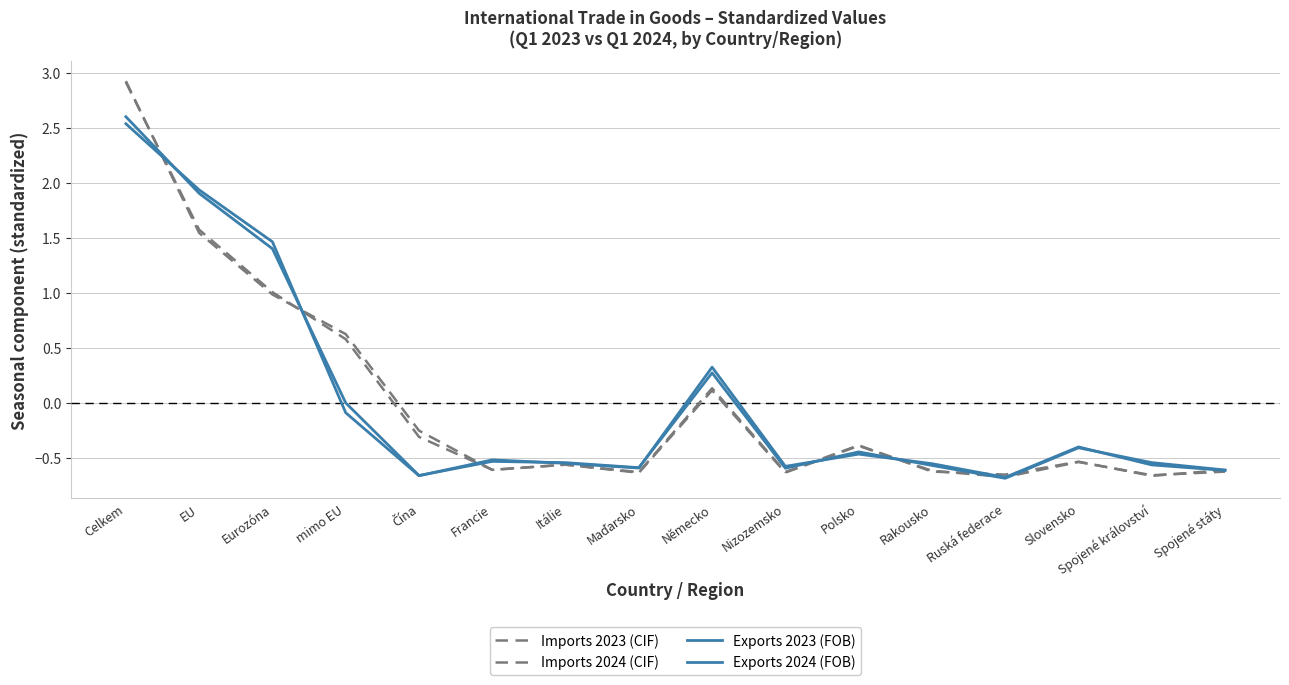

Which series changed the most between Čína and Polsko?

Exports 2024 (FOB)